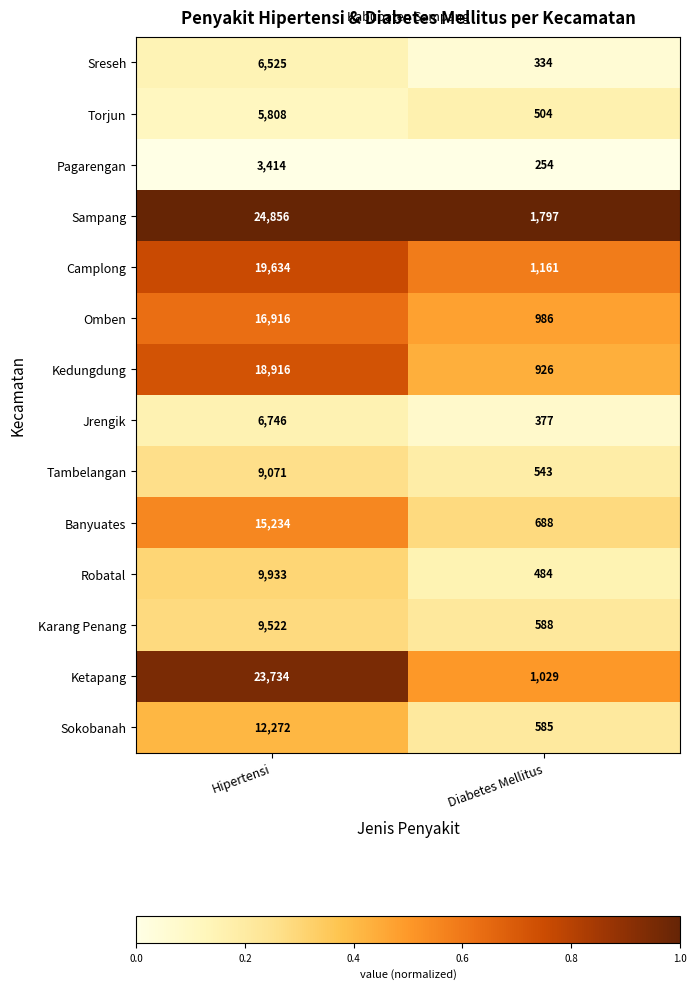

Is the value of Karang Penang at Diabetes Mellitus greater than the value of Robatal at Diabetes Mellitus?

Yes